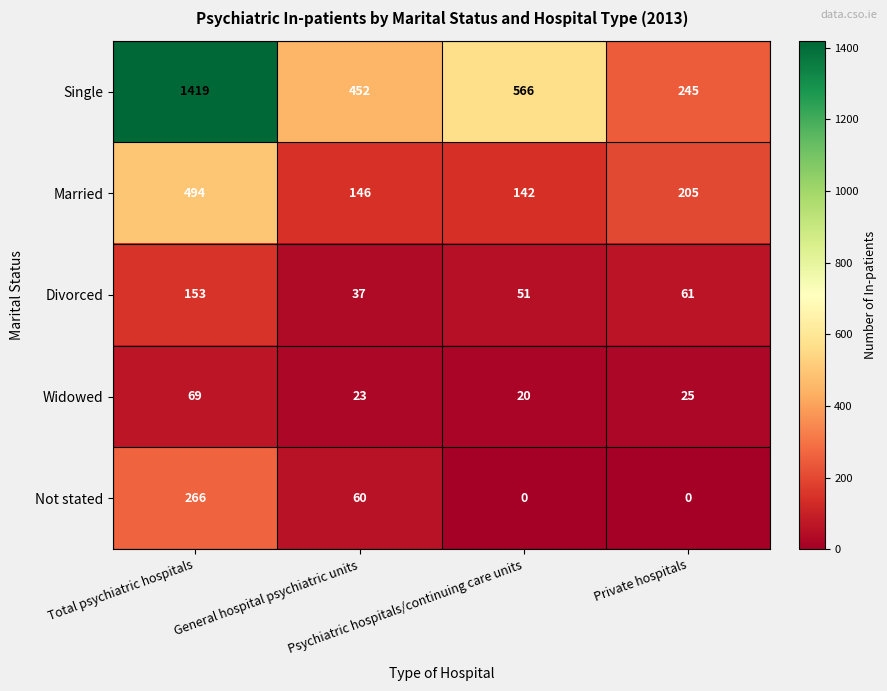

Which series changed the most between Total psychiatric hospitals and General hospital psychiatric units?

Single